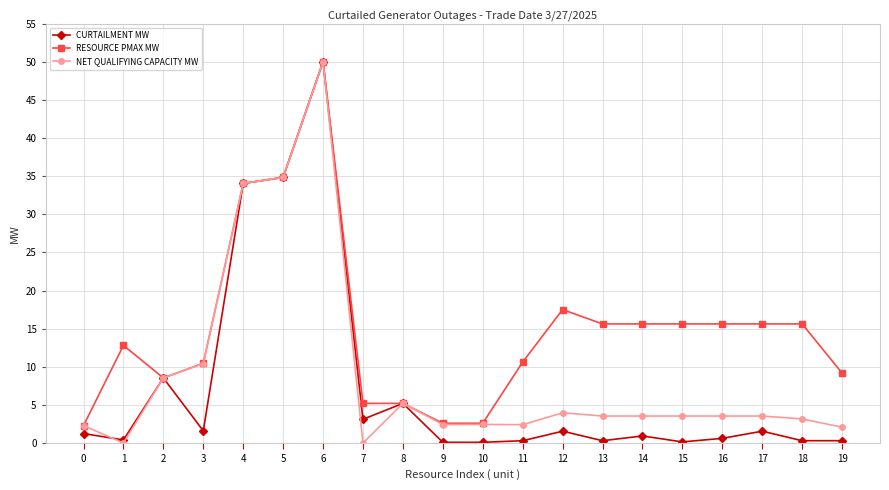

The value of NET QUALIFYING CAPACITY MW at 5 is 8.1. True or false?

False